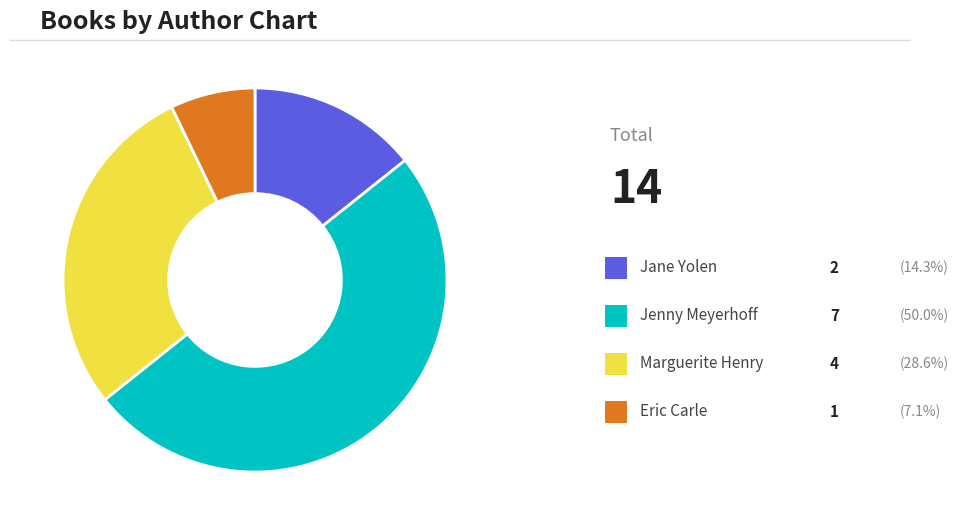

Count the number of slices in the pie.

4